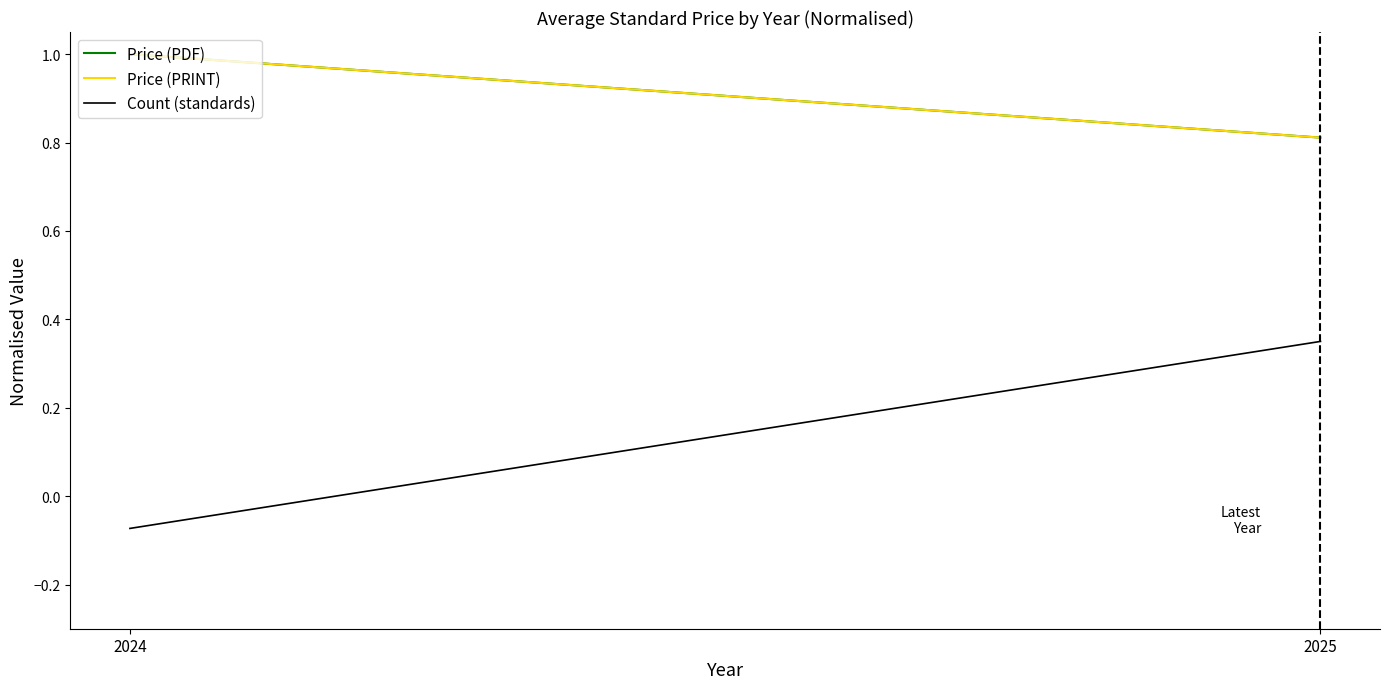

Where is Price (PDF) nearest to the value 0?

2025